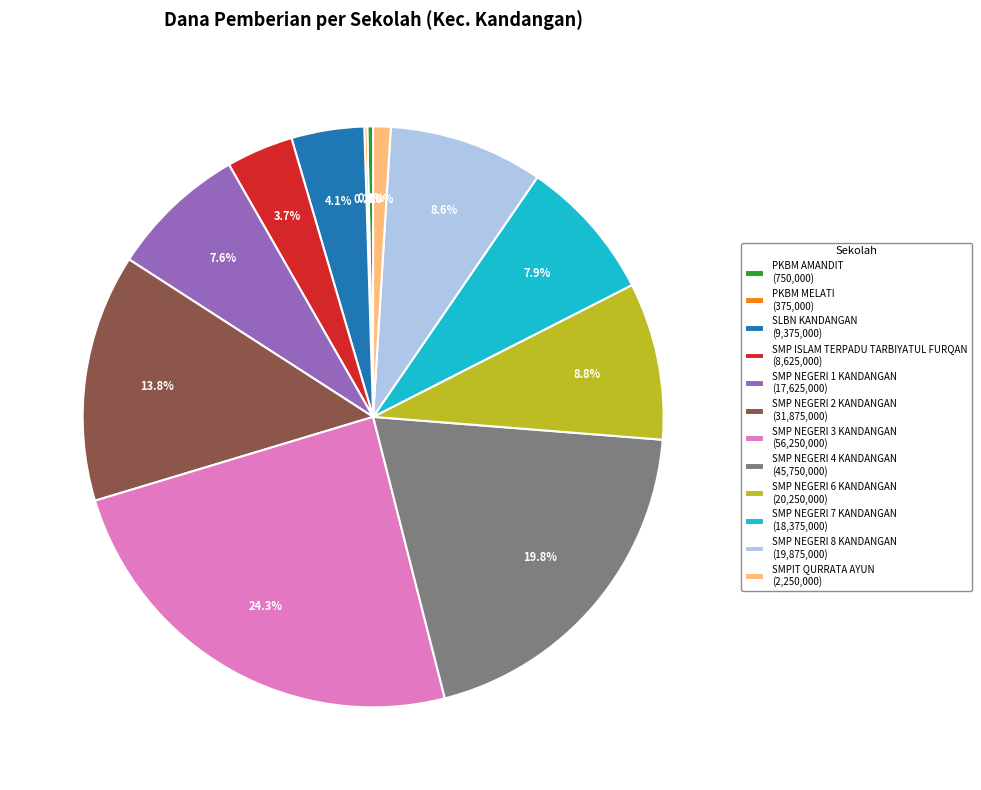

True or false: SMP NEGERI 2 KANDANGAN accounts for 24% of the total.

False